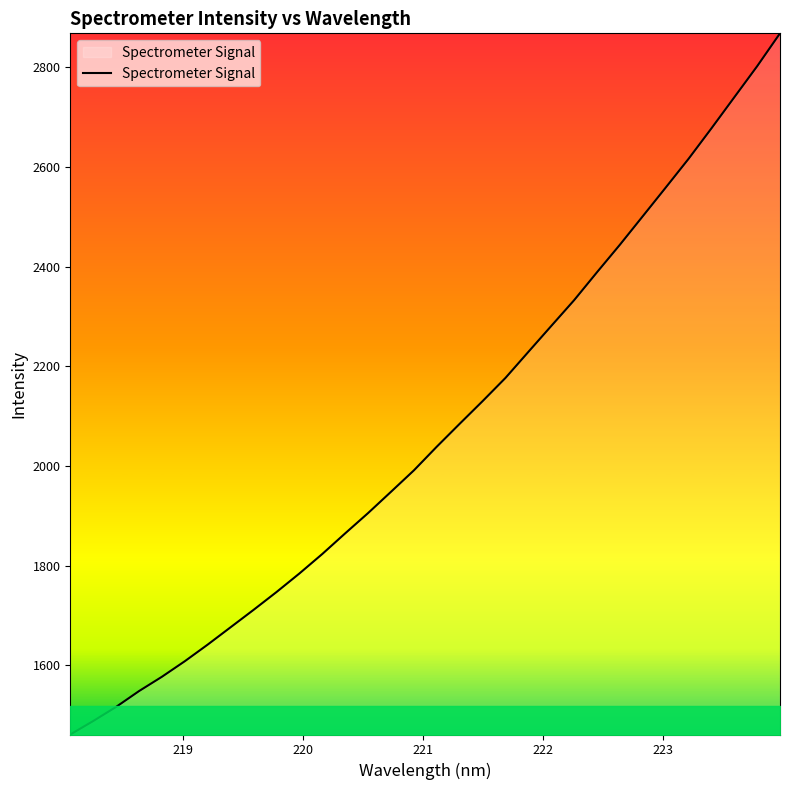

What is the difference between the maximum and minimum values?

1406.8